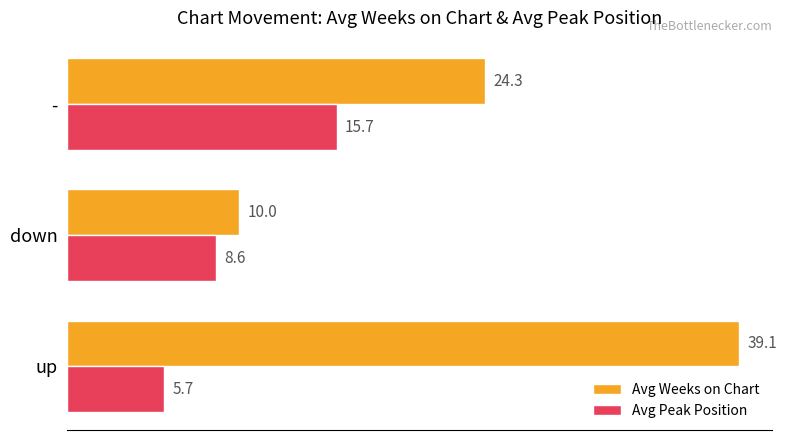

Count the number of data series in this chart.

2